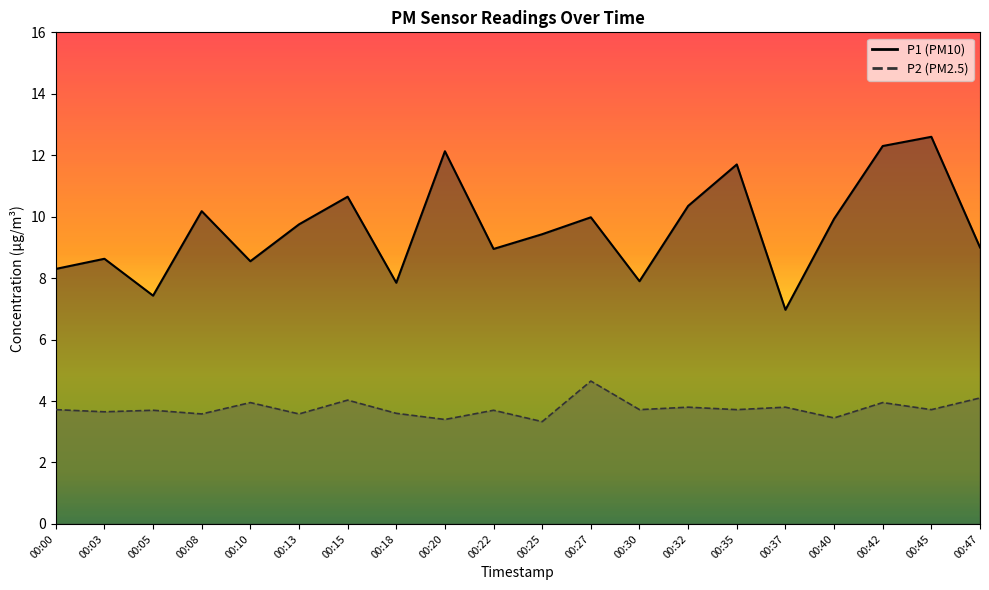

Rank the categories by P2 value from lowest to highest.

00:25, 00:20, 00:40, 00:08, 00:13, 00:18, 00:03, 00:05, 00:22, 00:00, 00:30, 00:35, 00:45, 00:32, 00:37, 00:10, 00:42, 00:15, 00:47, 00:27